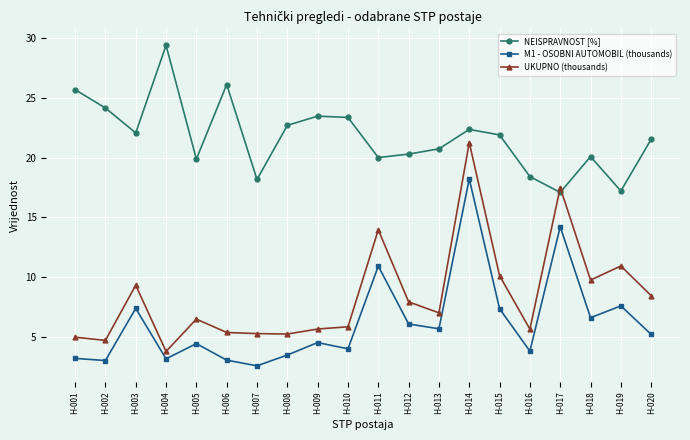

True or false: NEISPRAVNOST [%] and M1 - OSOBNI AUTOMOBIL (thousands) intersect in this chart.

False